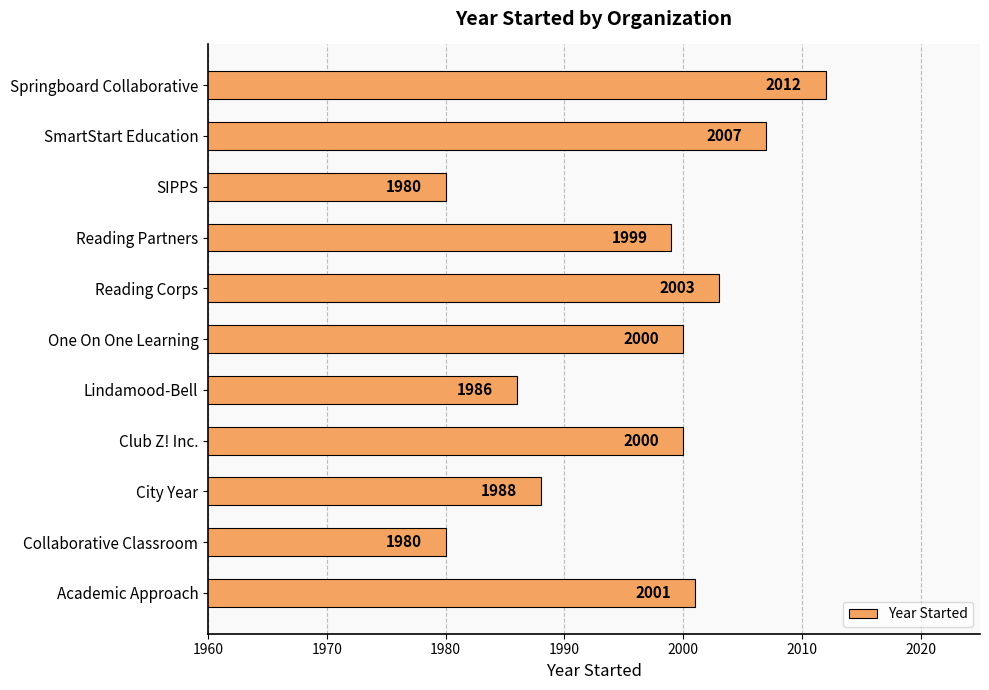

Which label corresponds to the largest value in the chart?

Springboard Collaborative